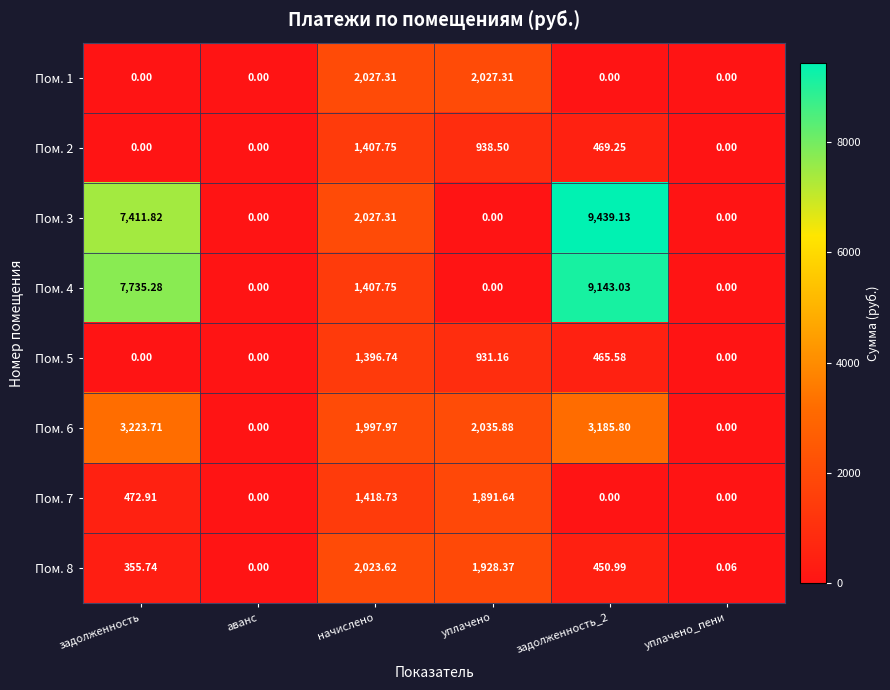

At which label does Пом. 6 first exceed 2035?

задолженность